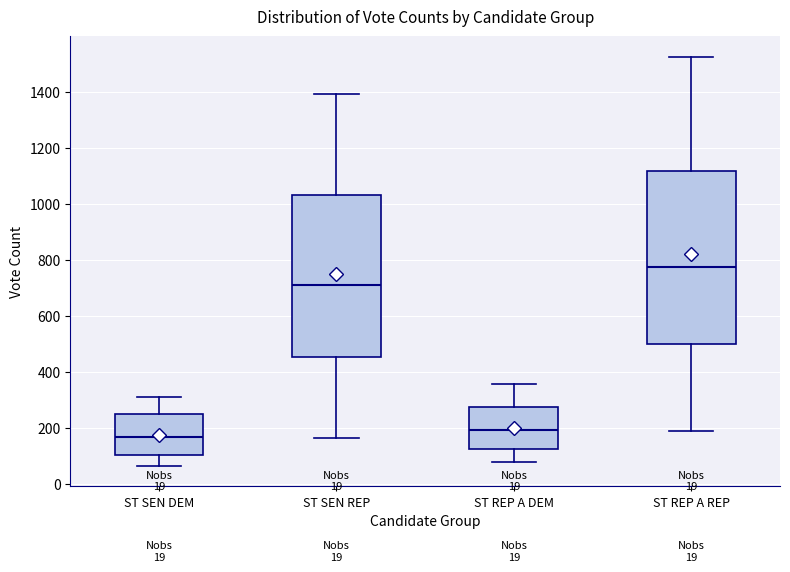

Where does the lower whisker of the box for ST REP A DEM end on the y-axis? The values are not printed on the chart, so give them approximately, as read against the axis.

80